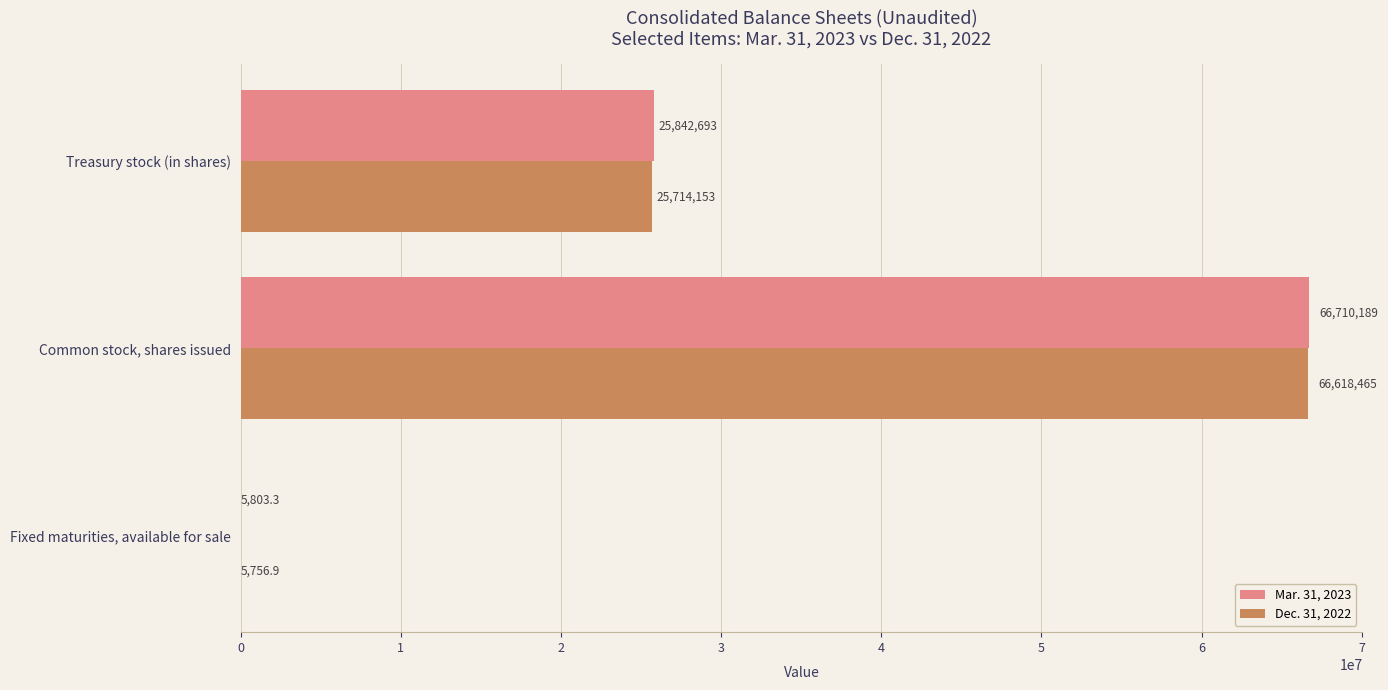

Where is Mar. 31, 2023 nearest to the value 33357996?

Treasury stock (in shares)